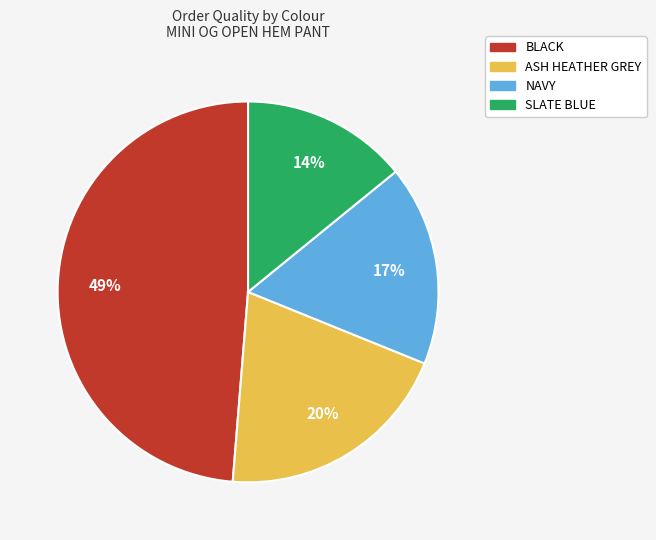

To the nearest percent, what is the average slice percentage?

25%